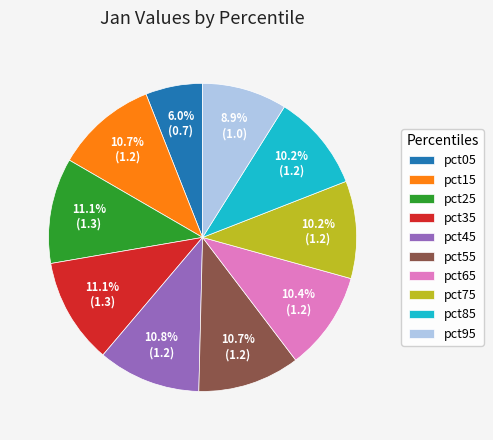

Which slice is the smallest?

pct05